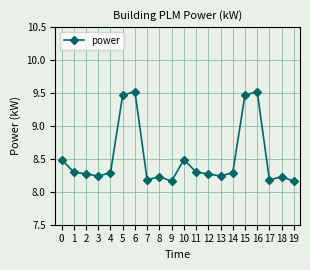

What is the value of the 6th point from the left?

9.5